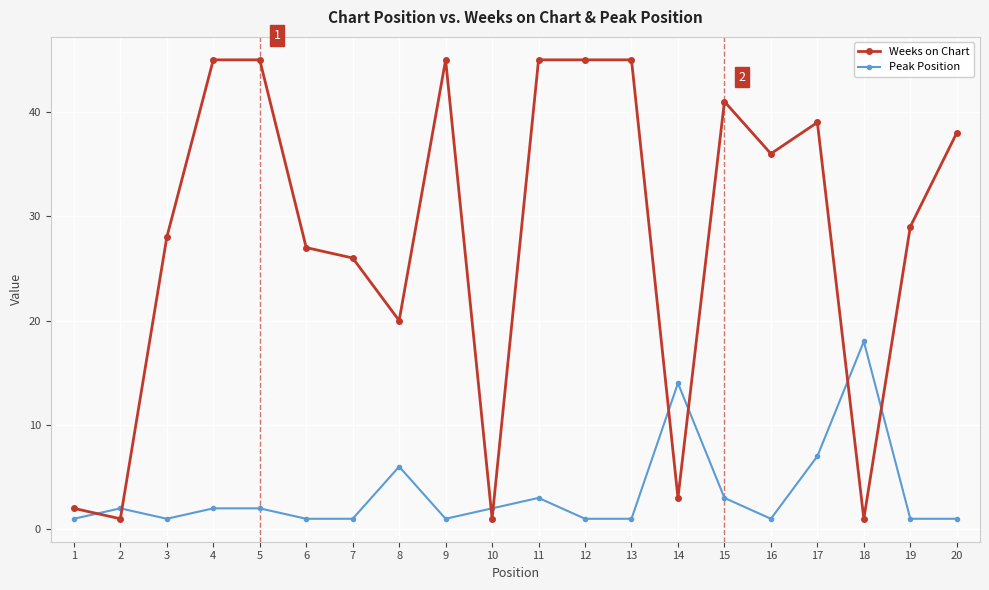

Which series has the largest total across all categories?

Weeks on Chart